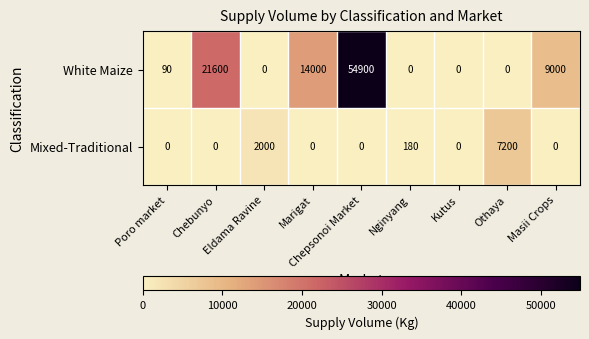

Which series changed the most between Poro market and Nginyang?

Mixed-Traditional